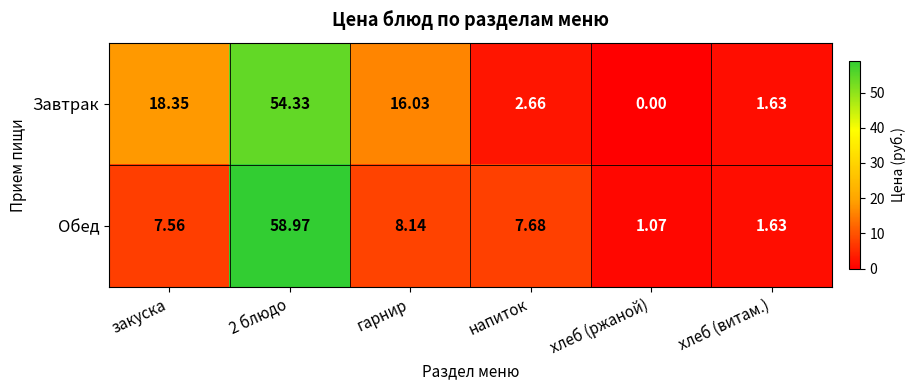

Which series has the widest spread of values?

Обед